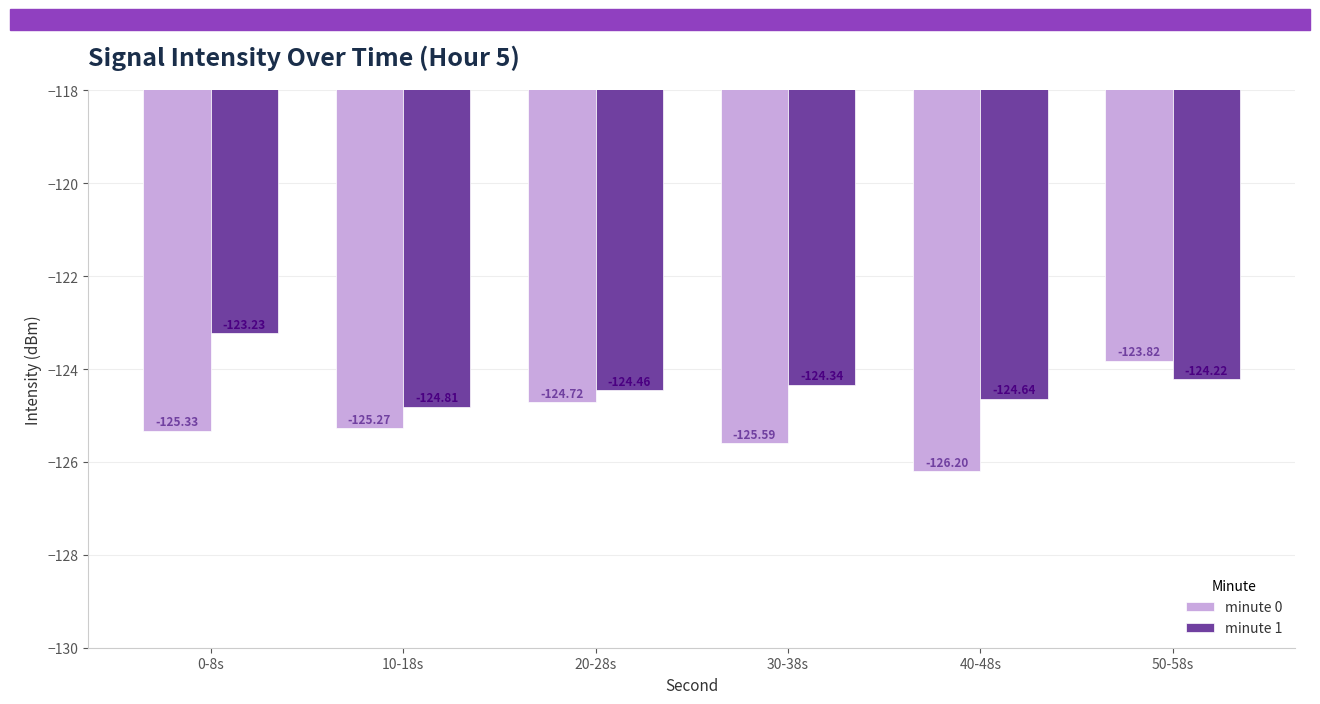

Is it true that minute 1 equals -167.3 at 10-18s?

False